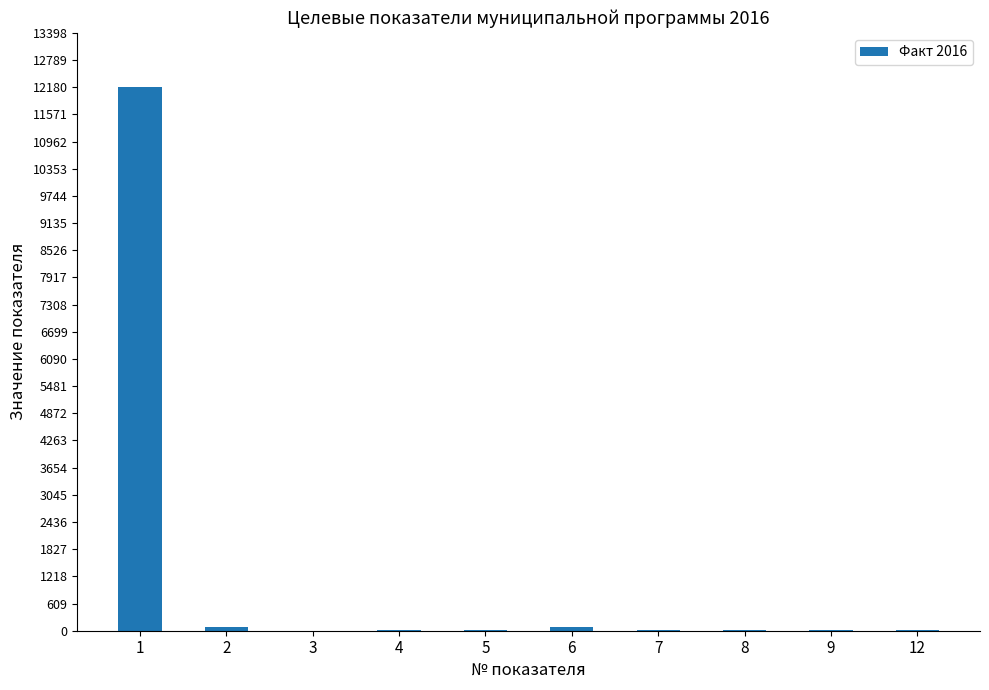

What is the maximum value shown in the chart?

12184.6